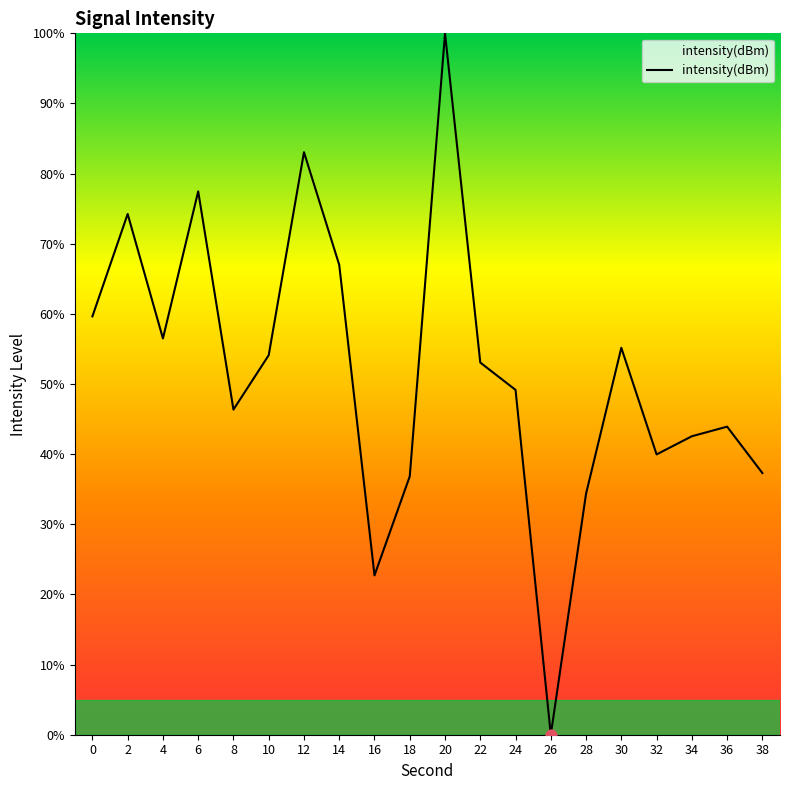

What is the change in value from 6 to 36?

-33.5